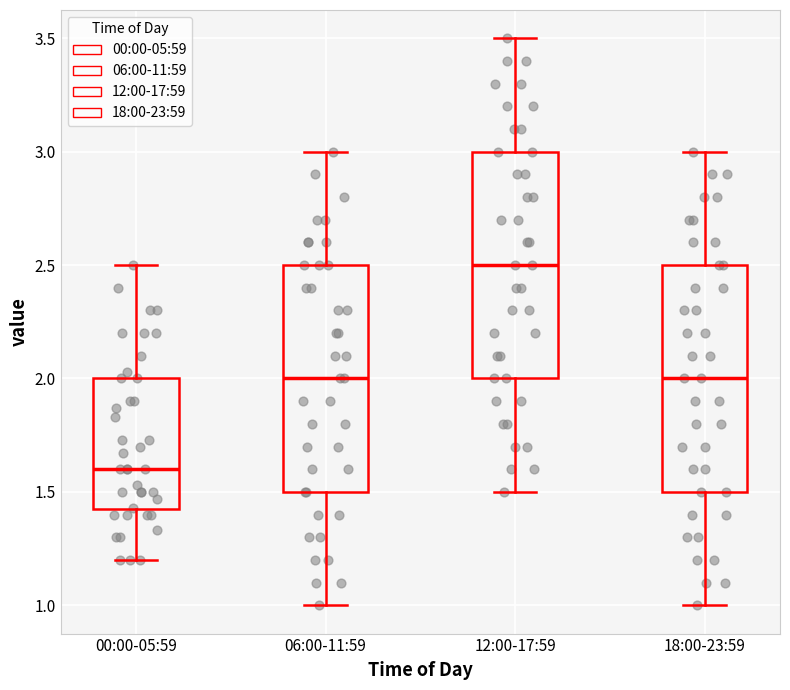

Reading left to right, transcribe this box plot: for each box, give where its median line is, the range the box spans, and where its two whiskers end, as read against the y-axis. The values are not printed on the chart, so give them approximately, as read against the axis.

00:00-05:59: median 1.6, box 1.4 to 2.0, whiskers 1.2 to 2.5
06:00-11:59: median 2.0, box 1.5 to 2.5, whiskers 1.0 to 3.0
12:00-17:59: median 2.5, box 2.0 to 3.0, whiskers 1.5 to 3.5
18:00-23:59: median 2.0, box 1.5 to 2.5, whiskers 1.0 to 3.0